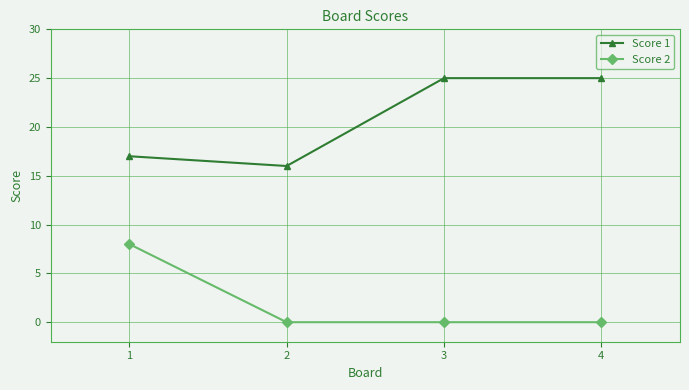

Count the number of data series in this chart.

2